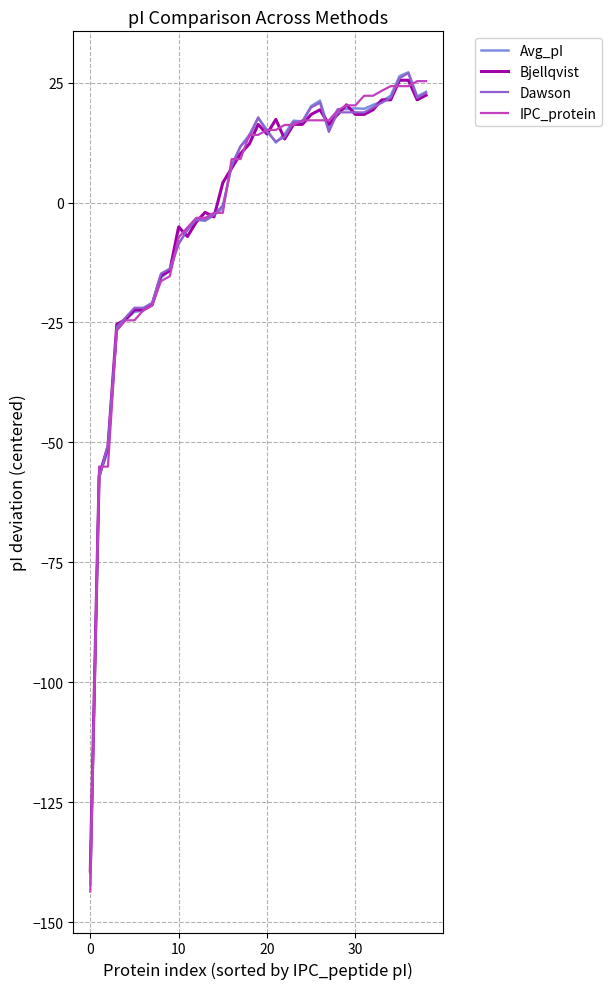

What is the difference between the second highest and minimum values in the IPC_protein series?

168.9